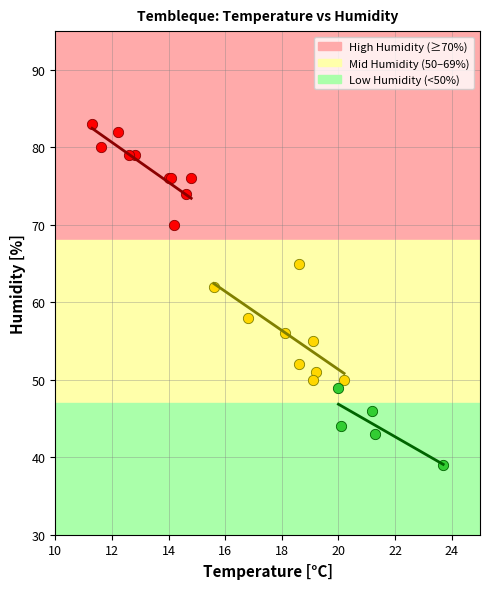

Which series reaches the maximum Y coordinate?

High Humidity (≥70%)